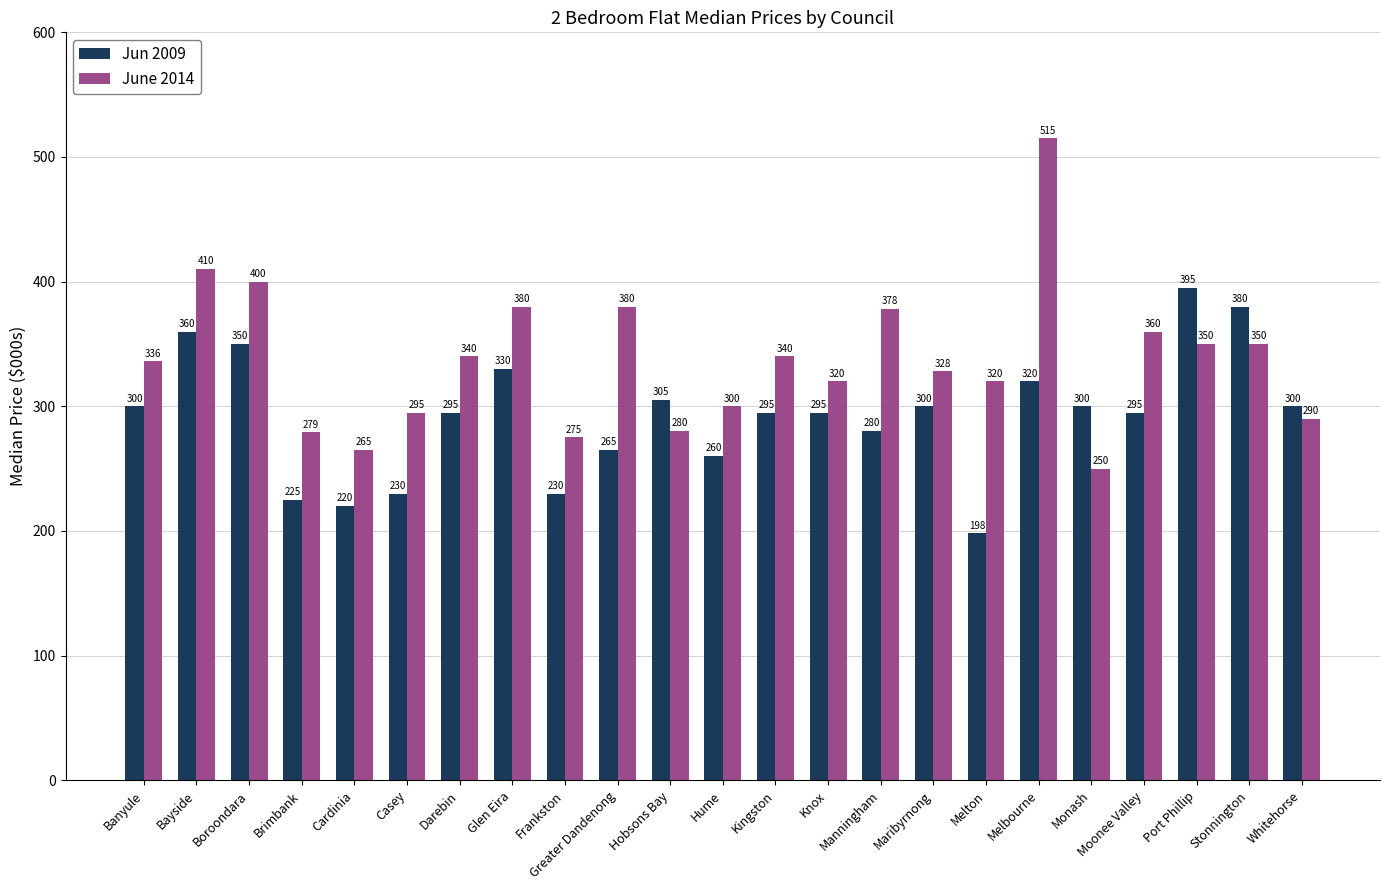

At Melton, list the series in order from largest to smallest.

June 2014, Jun 2009